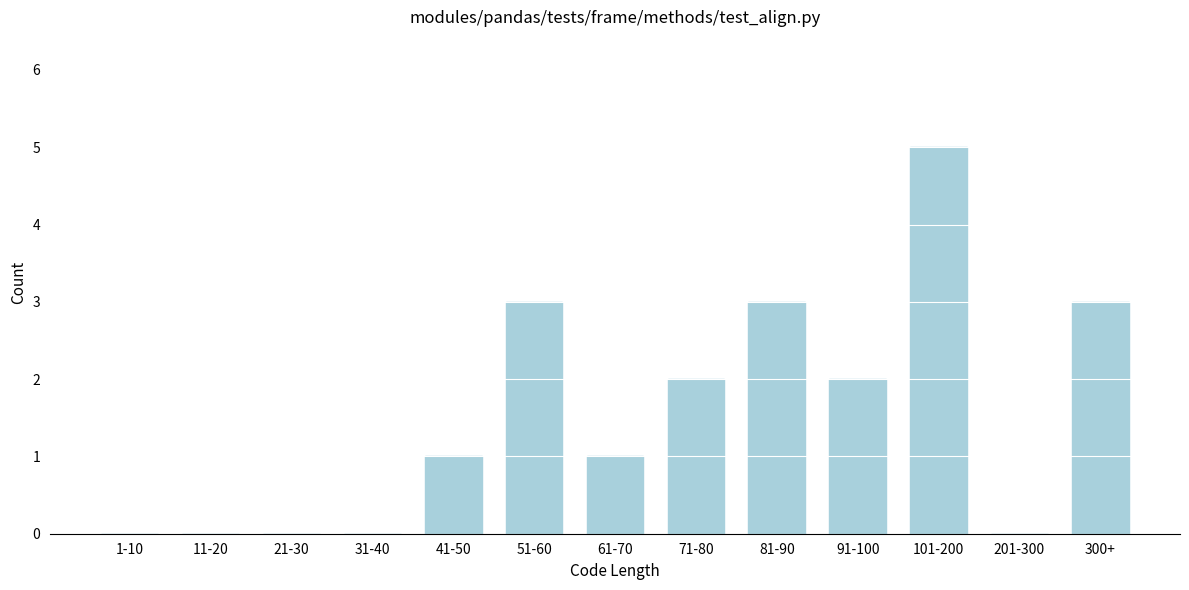

Reading left to right, list all the values displayed in this chart.

1-10=0	11-20=0	21-30=0	31-40=0	41-50=1	51-60=3	61-70=1	71-80=2	81-90=3	91-100=2	101-200=5	201-300=0	300+=3